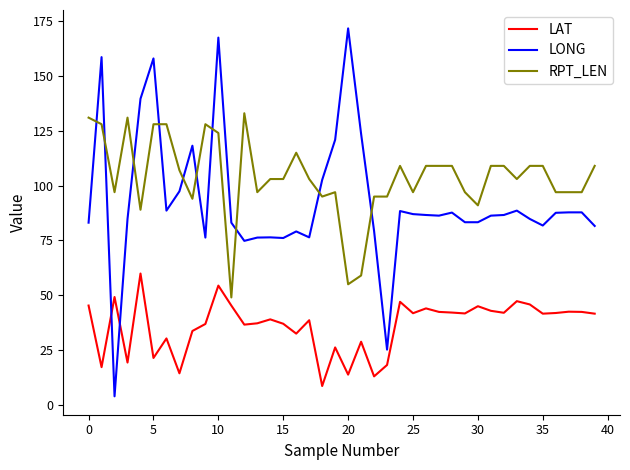

Which series has the widest spread of values?

LONG